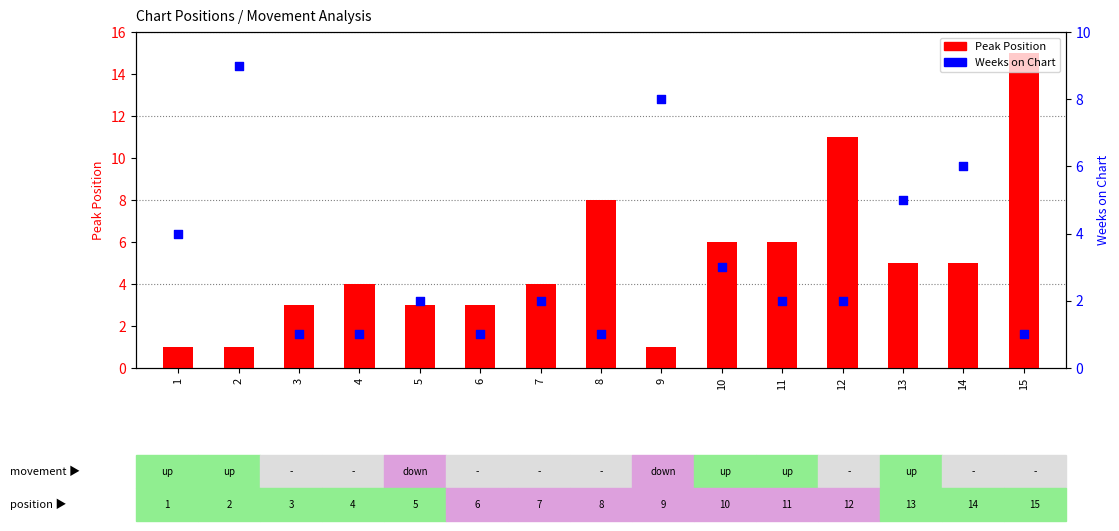

At how many categories does at least one series exceed 13?

1